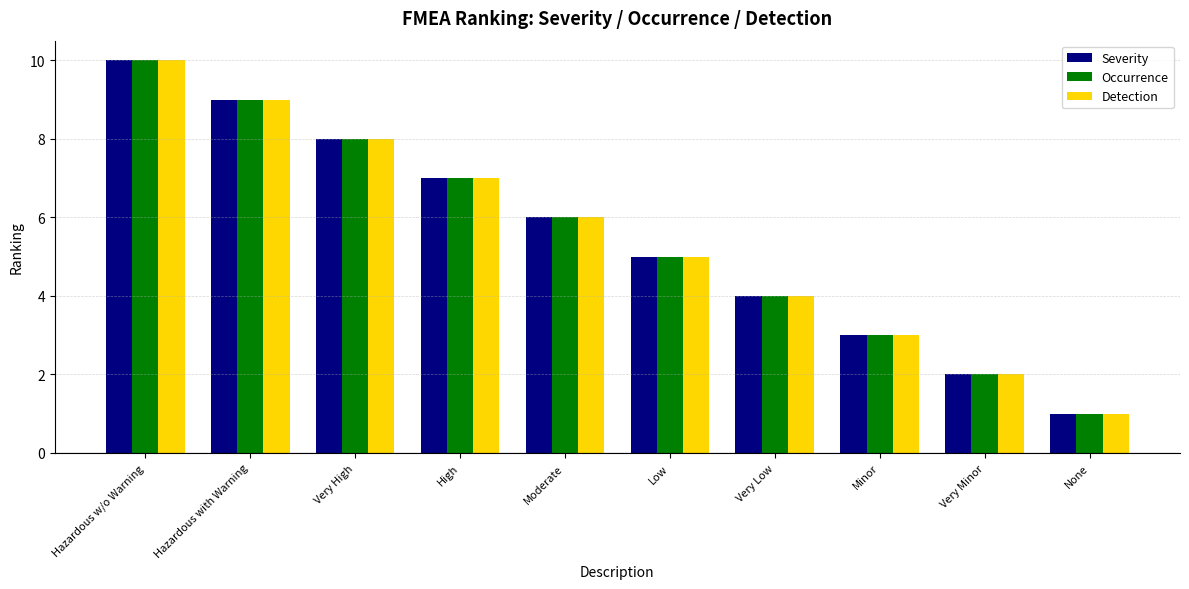

Is it true that Severity equals 3 at Moderate?

False